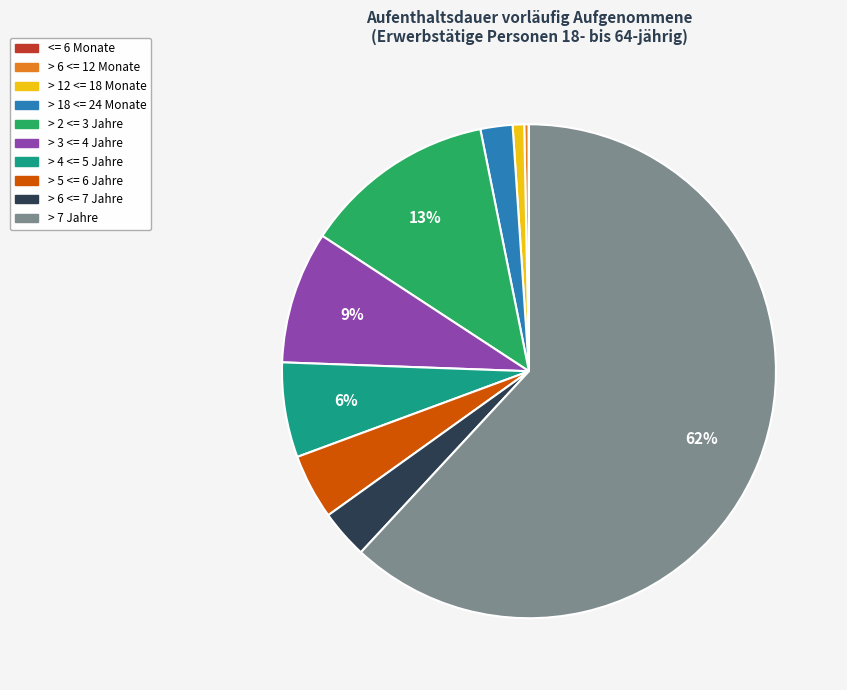

What percentage is the > 7 Jahre slice, to the nearest percent?

62%